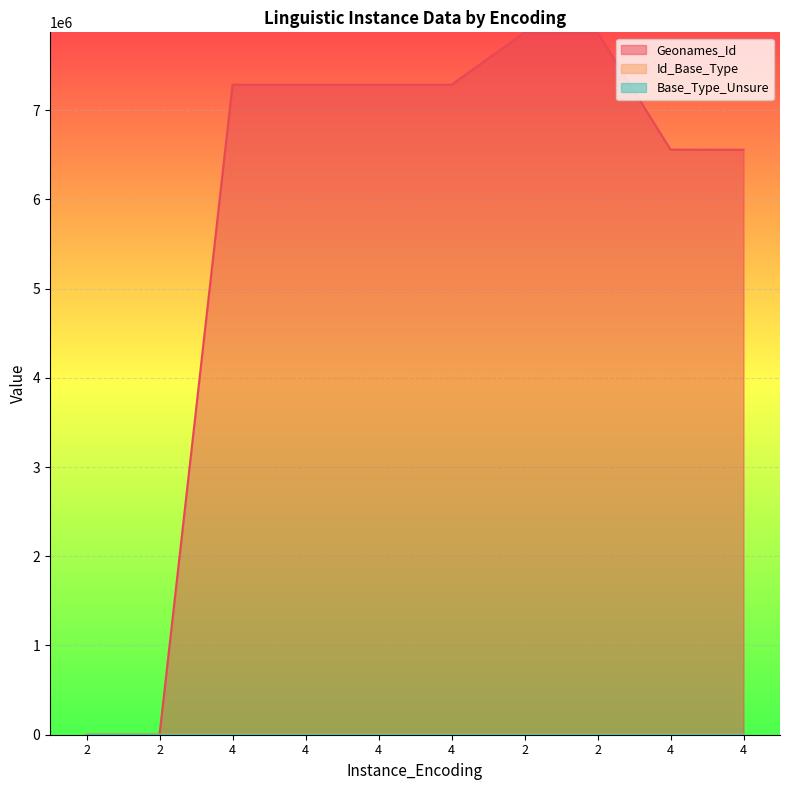

How many times do Geonames_Id and Id_Base_Type cross each other?

1